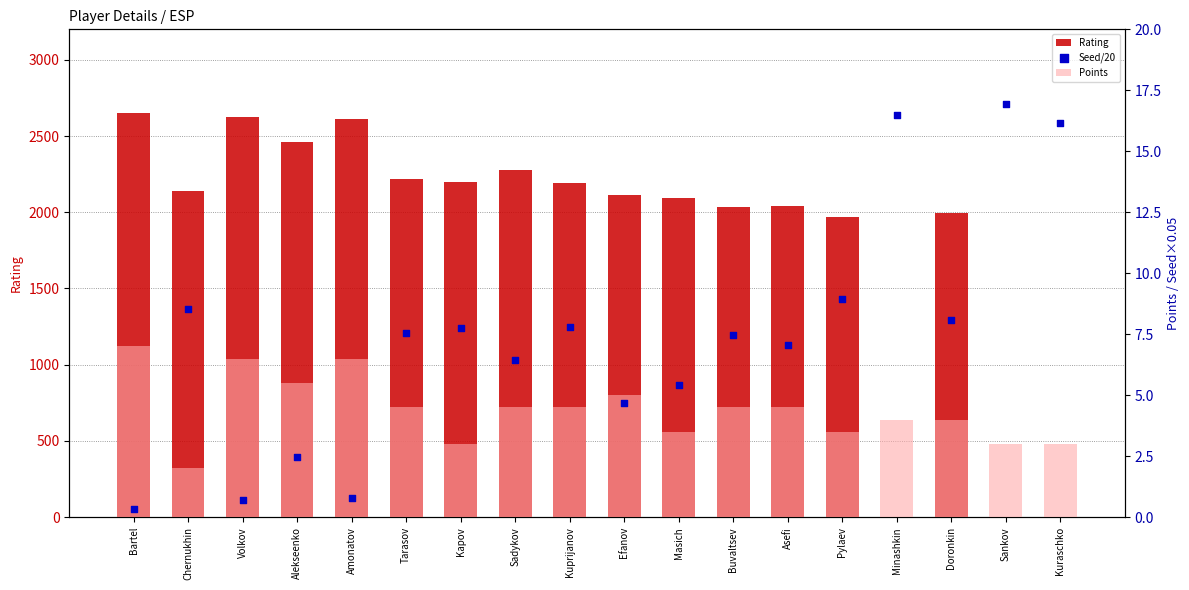

What are all the series names shown in the legend?

Rating, Points, Seed/20